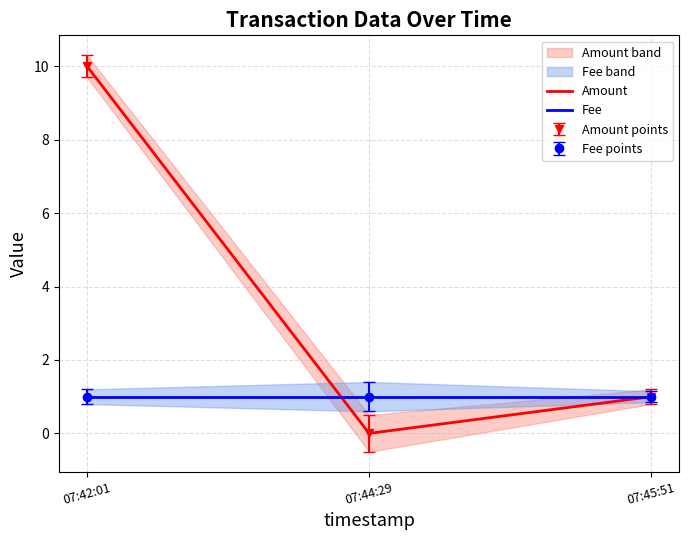

At which label does Fee reach its minimum?

07:42:01